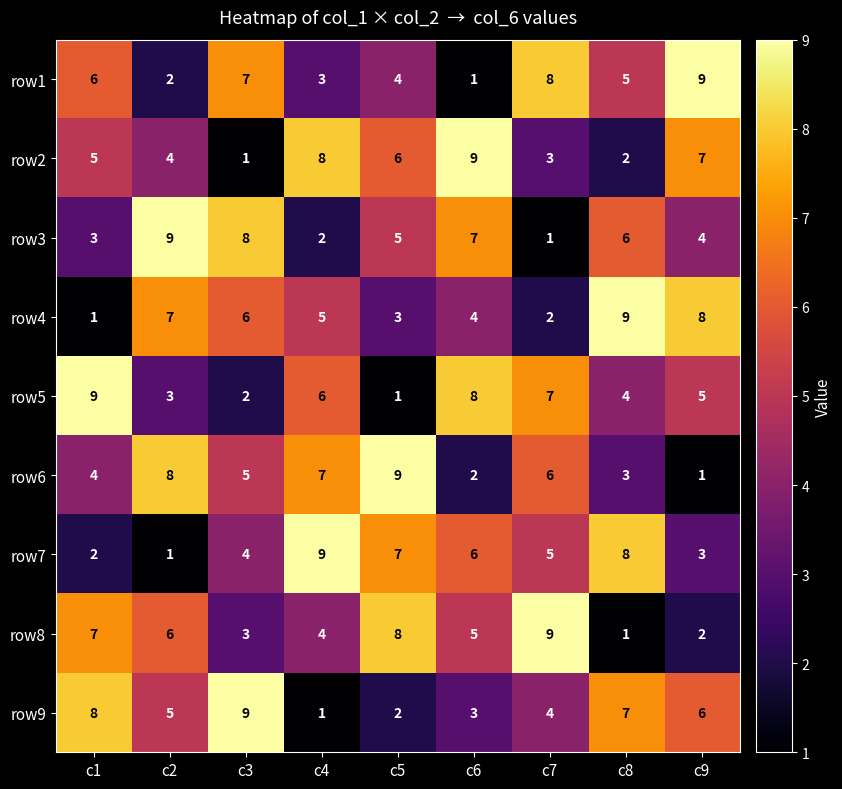

How many data points does each series have?

9